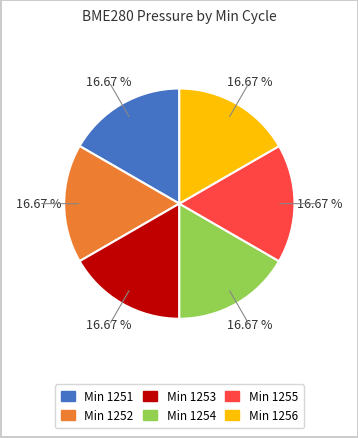

Is there a majority slice in this chart?

No